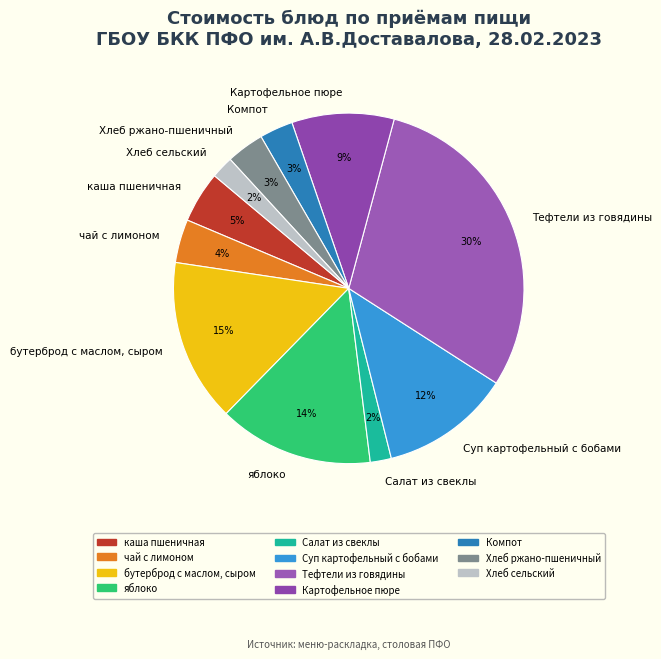

True or false: каша пшеничная accounts for 14% of the total.

False